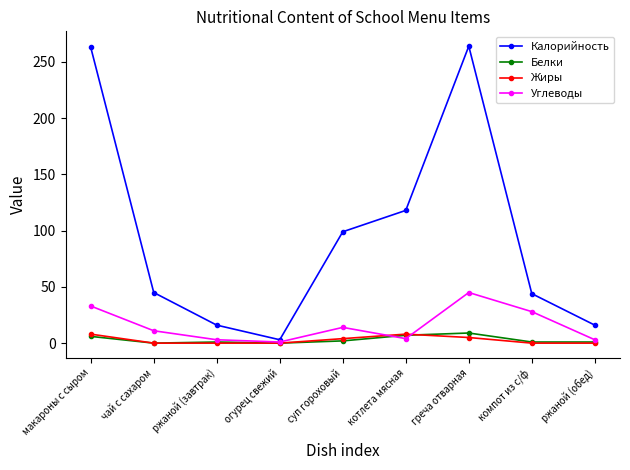

What is the difference between the Калорийность values at суп гороховый and ржаной (завтрак)?

83